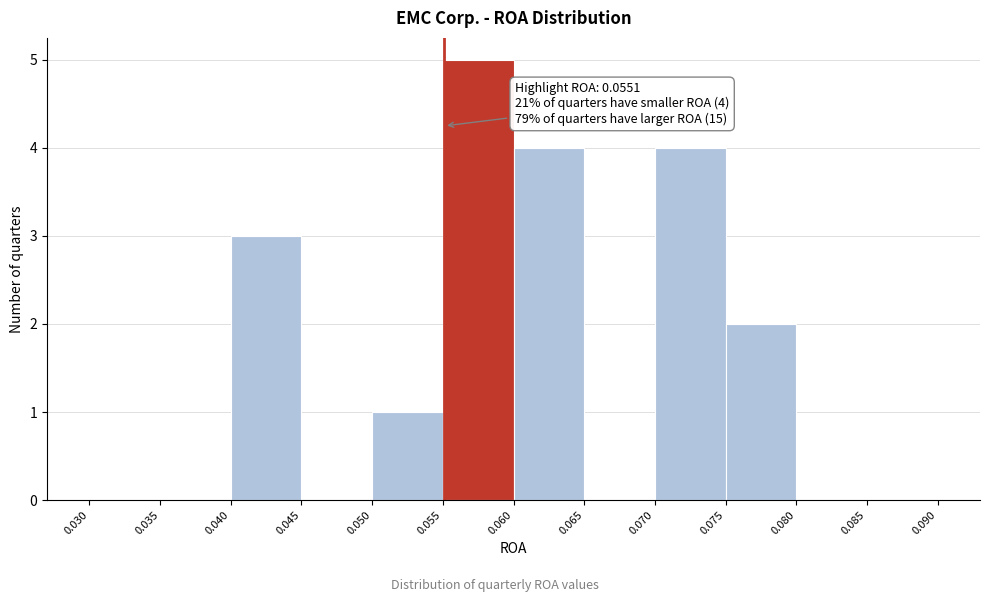

Over which range of the x-axis is the bar tallest?

0.055 to 0.060